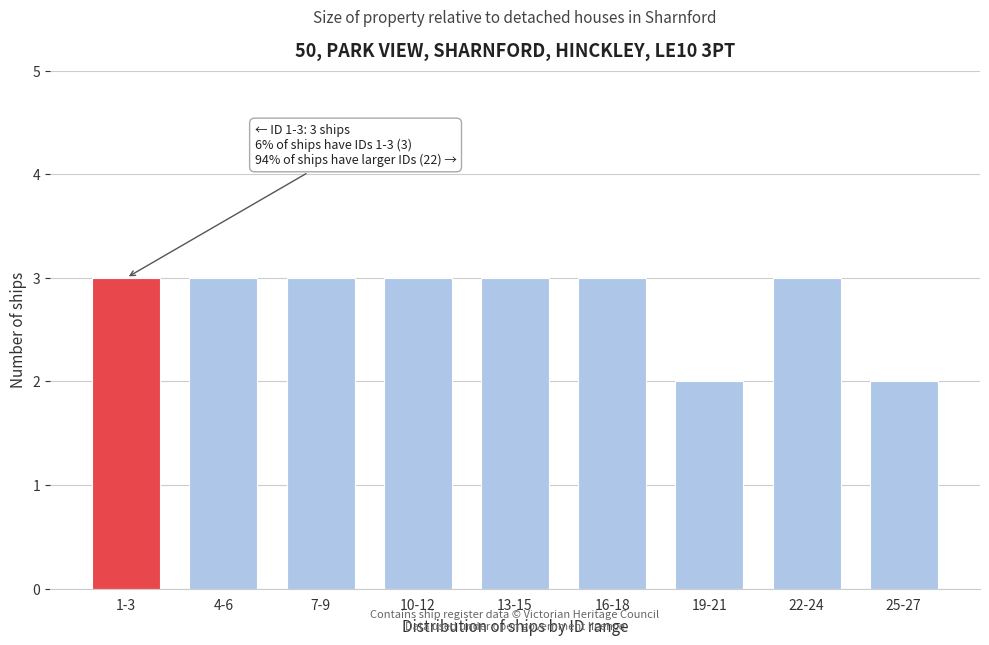

Reading right to left, list all the values displayed in this chart.

2	3	2	3	3	3	3	3	3